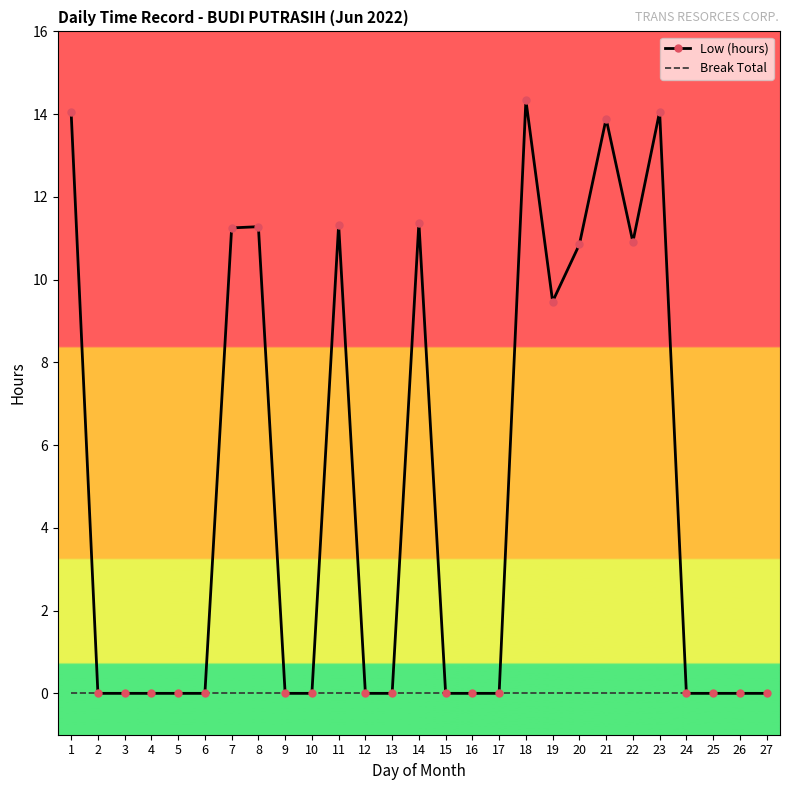

Which series has the largest range (max minus min)?

Low (hours)